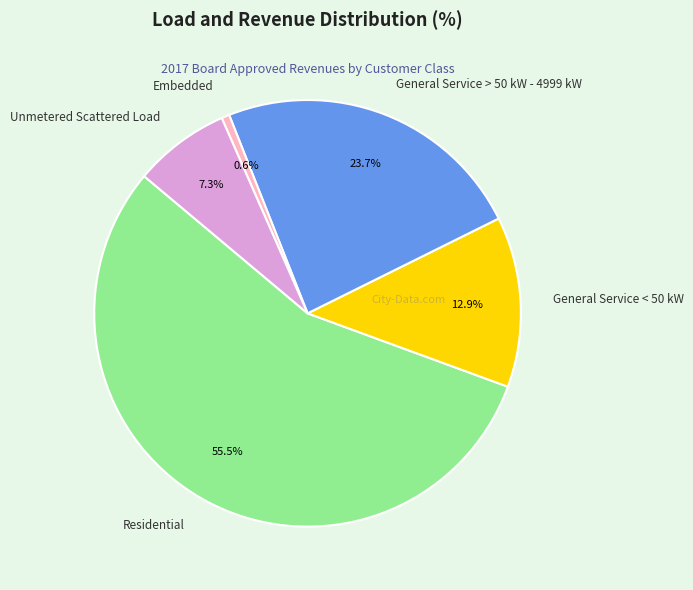

Combined, do Residential and General Service < 50 kW account for over 50%?

Yes